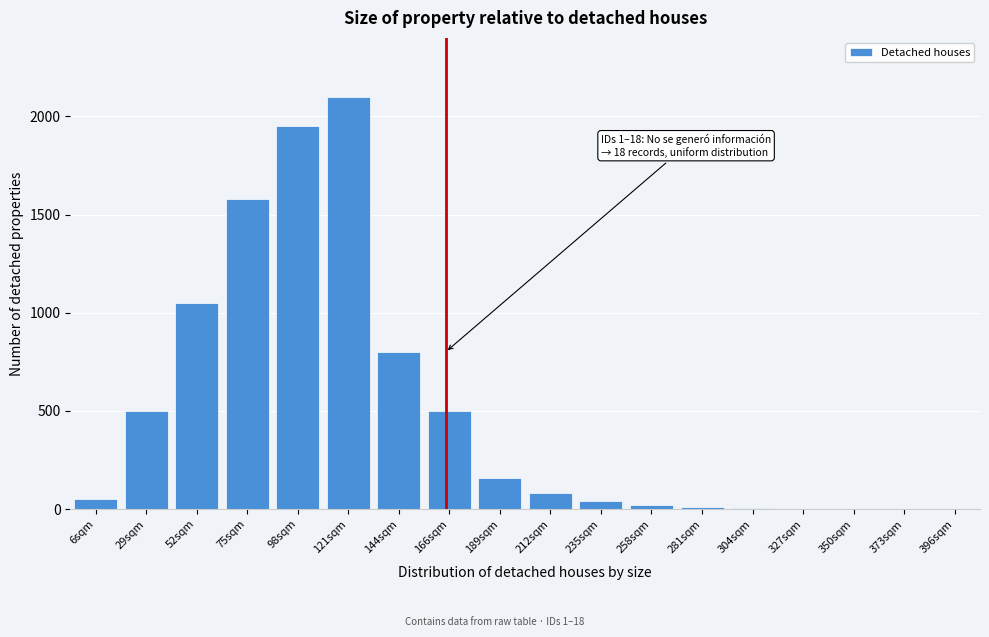

What is the maximum value shown in the chart?

2100